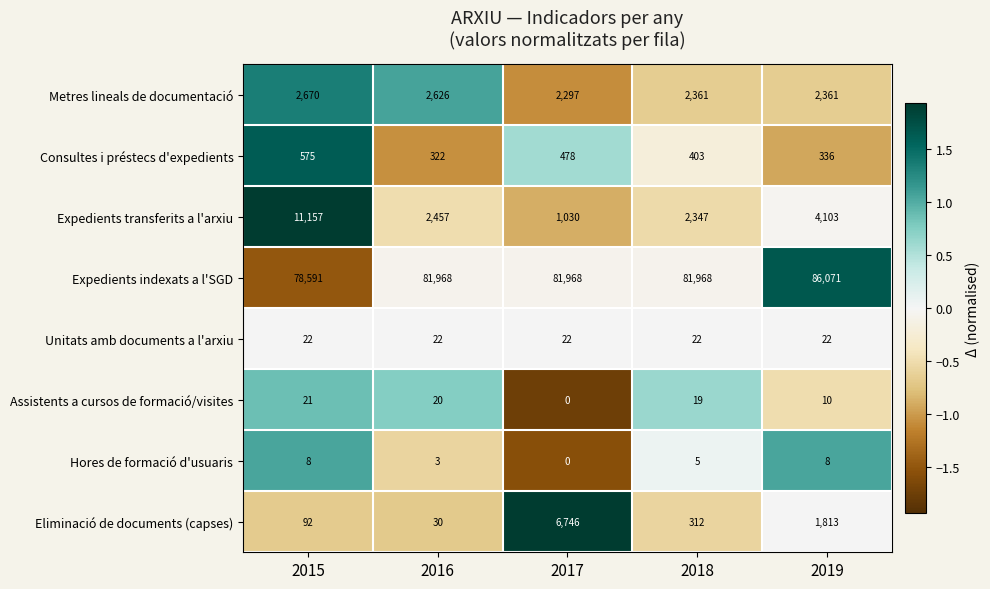

The value of Metres lineals de documentació at 2015 is 2670. True or false?

True